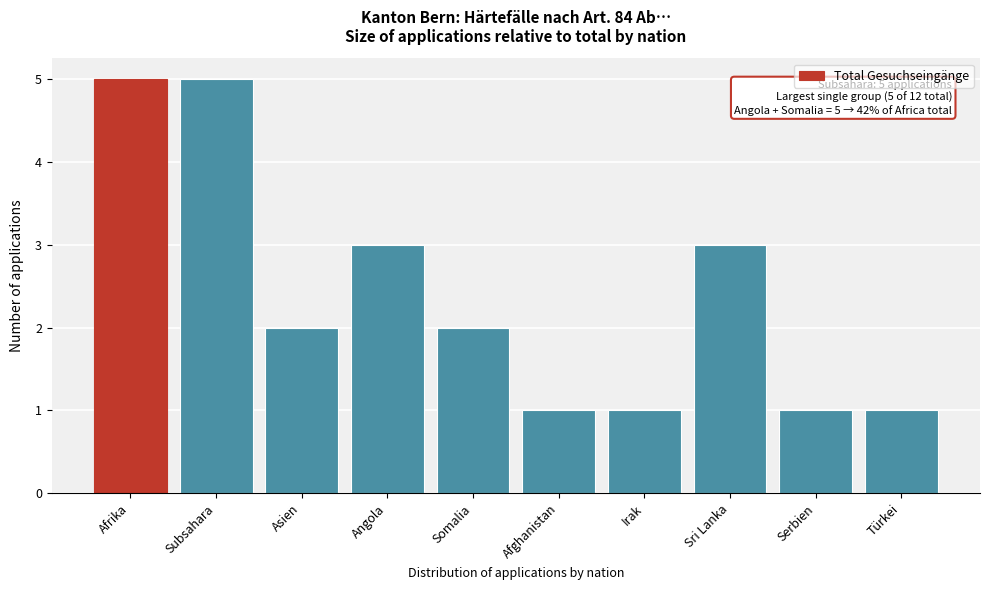

Reading left to right, what are all the values shown in this chart?

Afrika=5	Subsahara=5	Asien=2	Angola=3	Somalia=2	Afghanistan=1	Irak=1	Sri Lanka=3	Serbien=1	Türkei=1